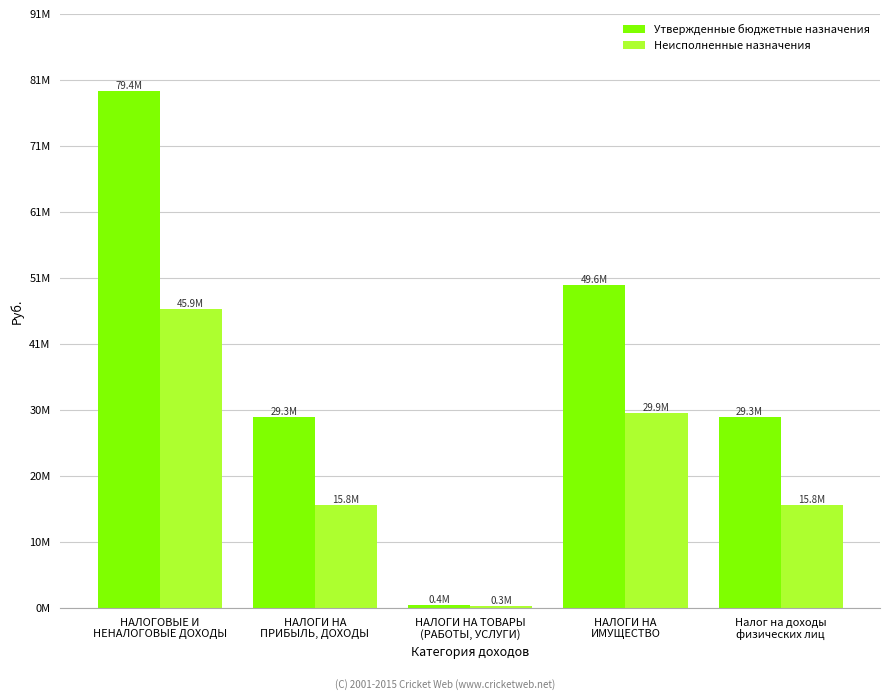

Which series changed the most between НАЛОГИ НА ТОВАРЫ
(РАБОТЫ, УСЛУГИ) and НАЛОГИ НА
ИМУЩЕСТВО?

Утвержденные бюджетные назначения